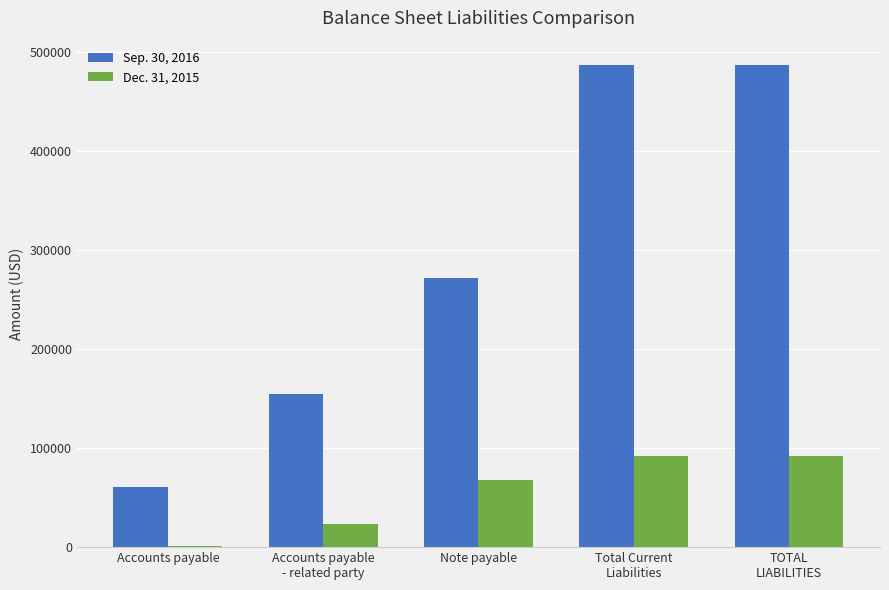

What is the greatest value displayed?

486915